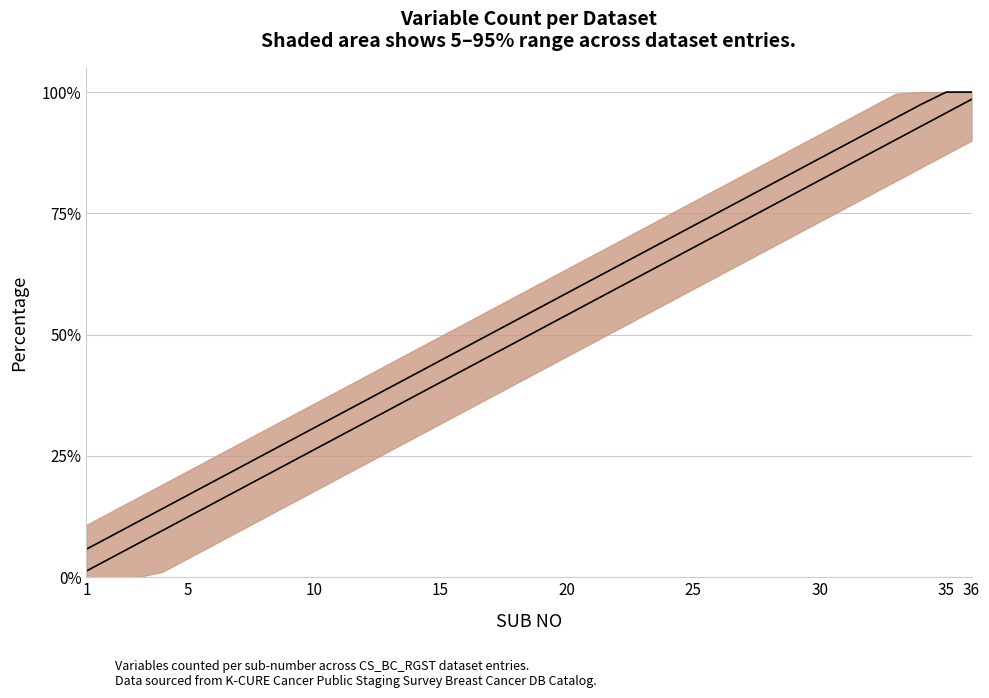

Which series has the largest total across all categories?

Mean (upper)